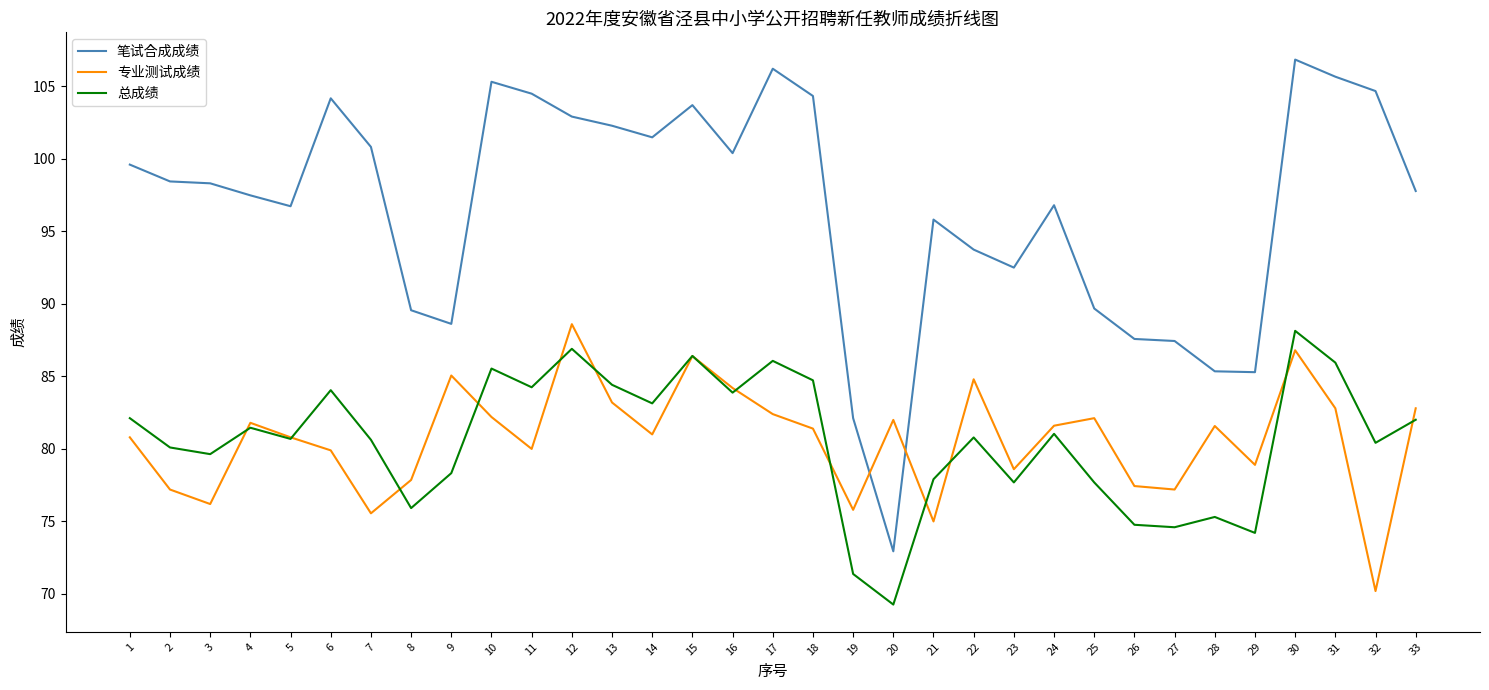

What is the difference between the highest and lowest values at 28?

10.0